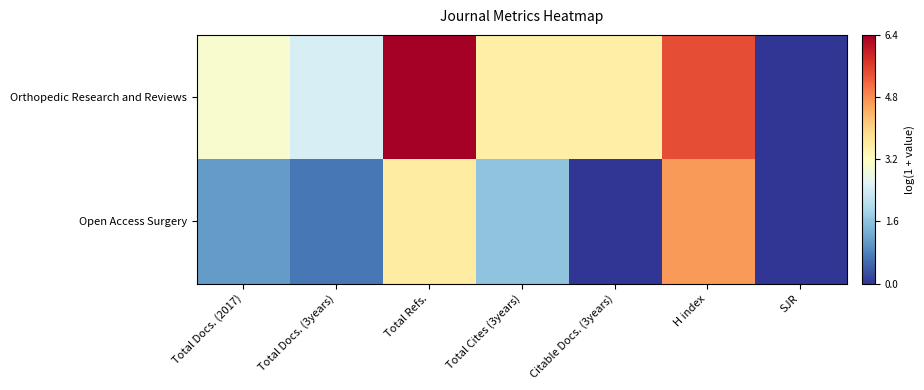

Reading left to right, transcribe all the data shown in this chart.

Orthopedic Research and Reviews: Total Docs. (2017)=3.0	Total Docs. (3years)=2.5	Total Refs.=6.4	Total Cites (3years)=3.5	Citable Docs. (3years)=3.5	H index=5.5	SJR=0.0
Open Access Surgery: Total Docs. (2017)=1.1	Total Docs. (3years)=0.7	Total Refs.=3.6	Total Cites (3years)=1.6	Citable Docs. (3years)=0.0	H index=4.7	SJR=0.0